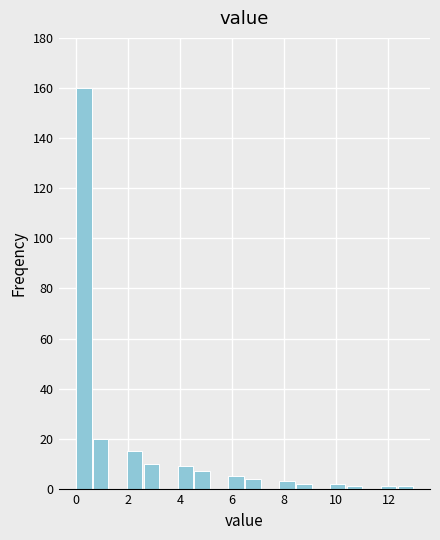

Around what value on the x-axis is the tallest bar? Give the approximate position of its centre, as read against the axis.

0.2